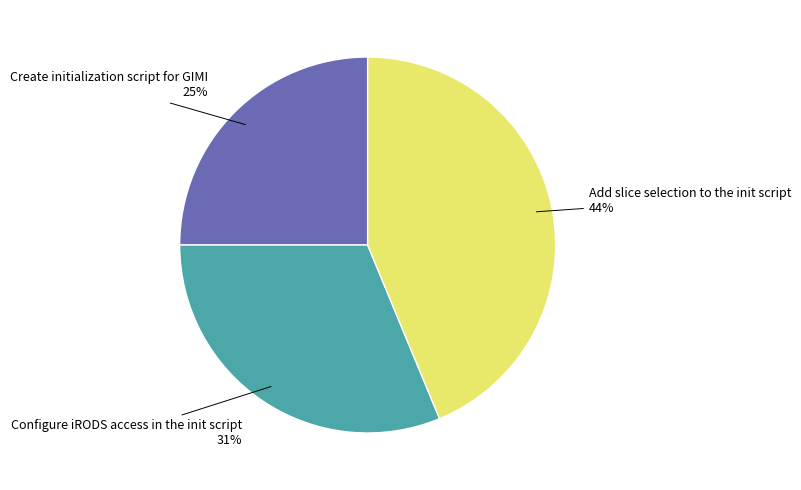

Is there a majority slice in this chart?

No